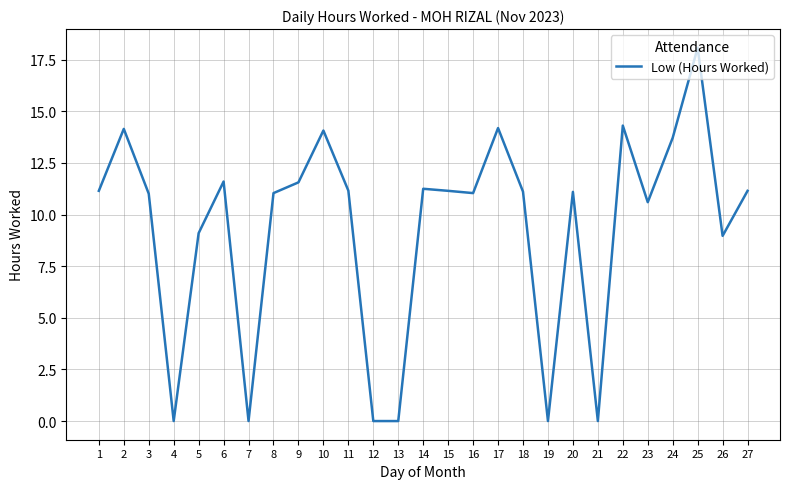

At which label does the data first exceed 11?

1